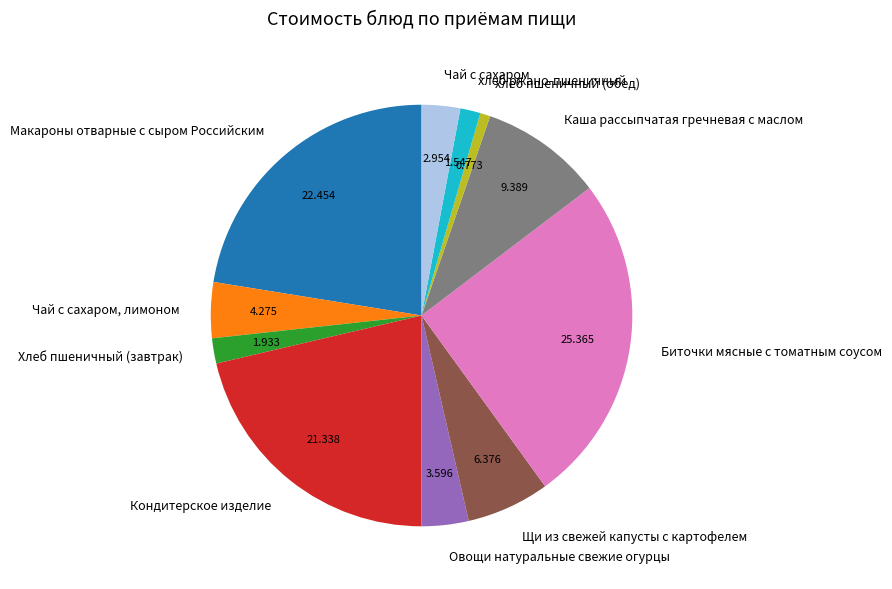

Does Кондитерское изделие account for over 50% of the chart?

No